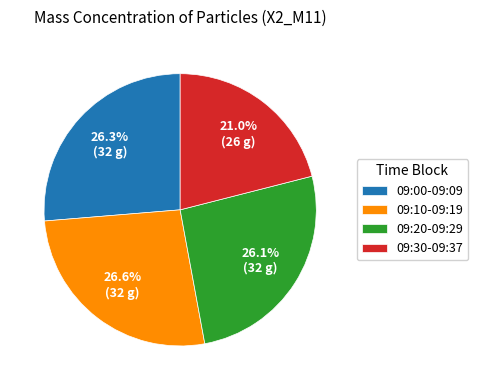

What percentage do 09:20-09:29 and 09:10-09:19 together represent?

52.7%